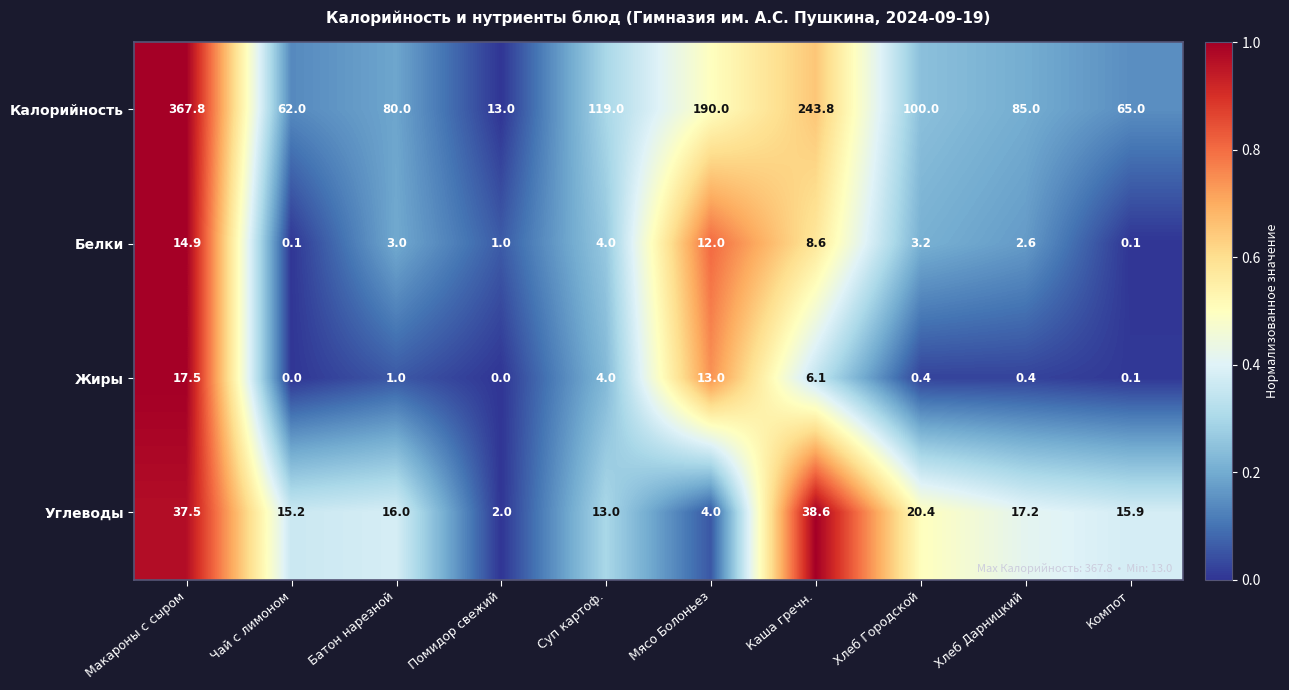

How many distinct data groups are displayed?

4